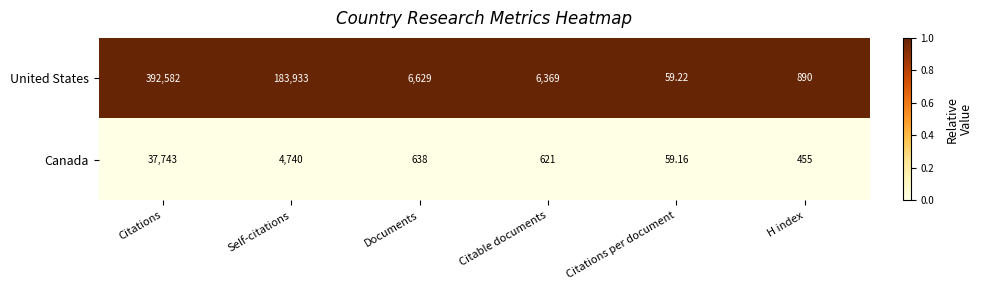

Which series has the largest total across all categories?

United States